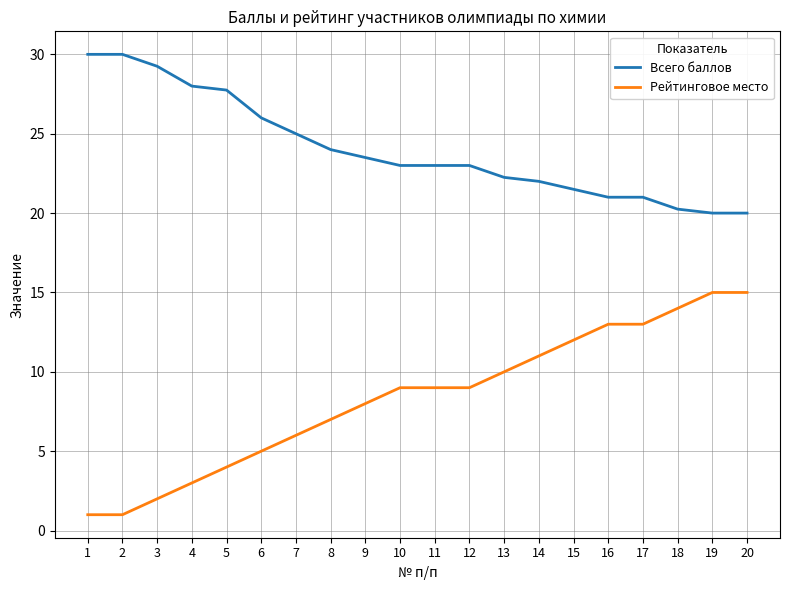

What is the sum of all Всего баллов values?

480.5